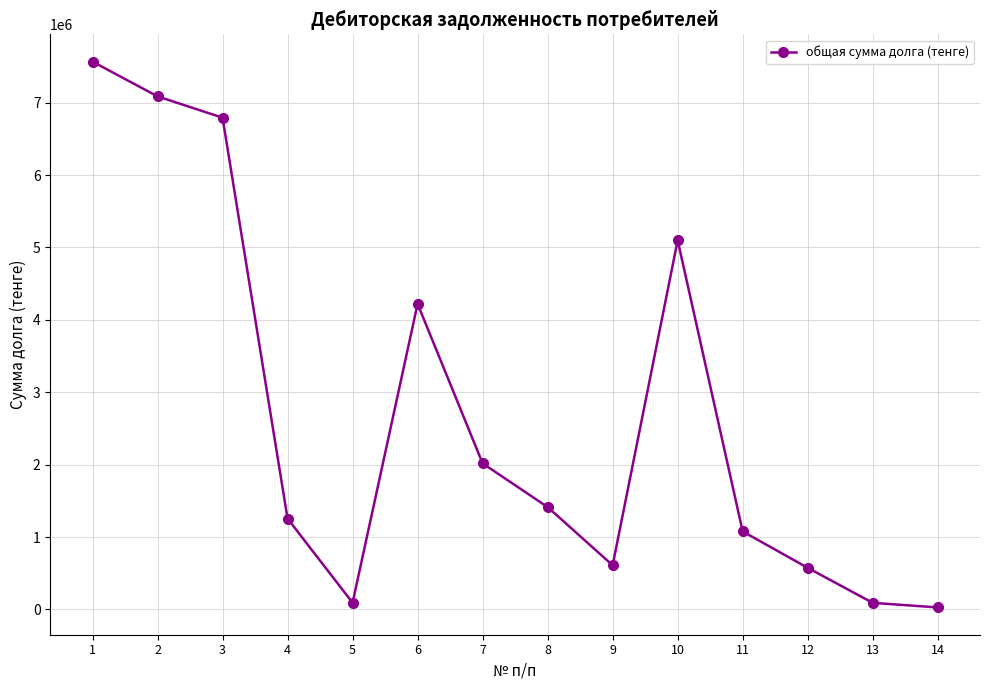

At which category does the data reach its first local valley?

5